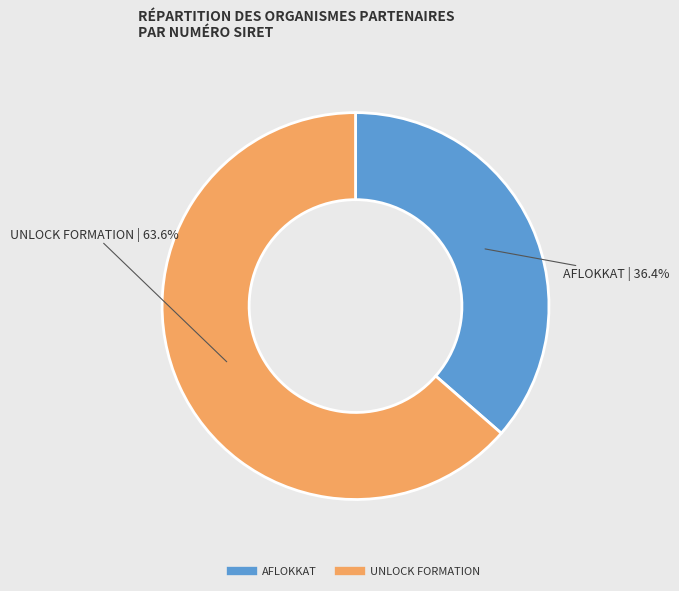

To the nearest percent, what is the difference between the largest and smallest slice percentages?

27%